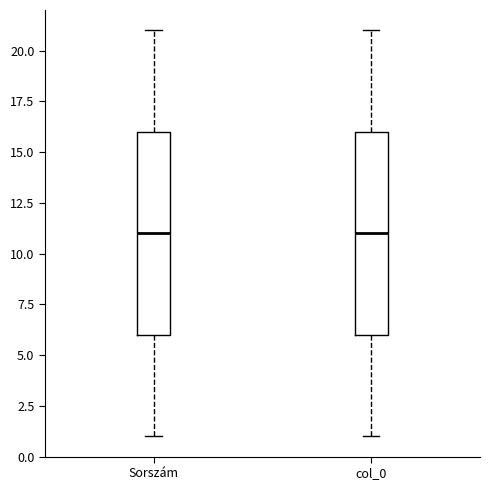

Reading left to right, read every box against the y-axis: the position of its median line, the range the box covers, and the ends of its whiskers. The values are not printed on the chart, so give them approximately, as read against the axis.

Sorszám: median 11, box 6 to 16, whiskers 1 to 21
col_0: median 11, box 6 to 16, whiskers 1 to 21